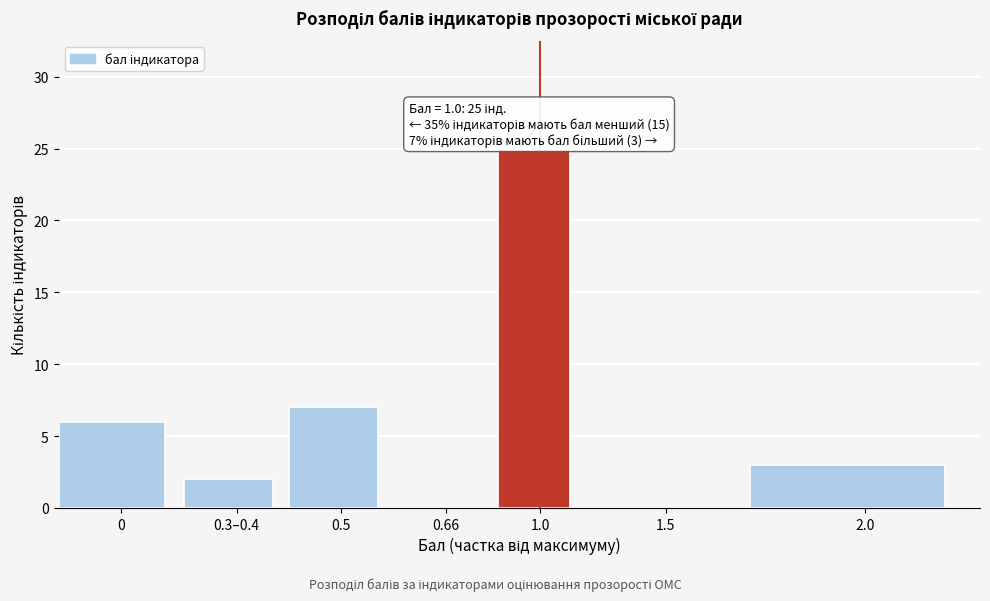

Reading right to left, transcribe all the data shown in this chart.

2.0=3	1.5=0	1.0=25	0.66=0	0.5=7	0.3–0.4=2	0=6